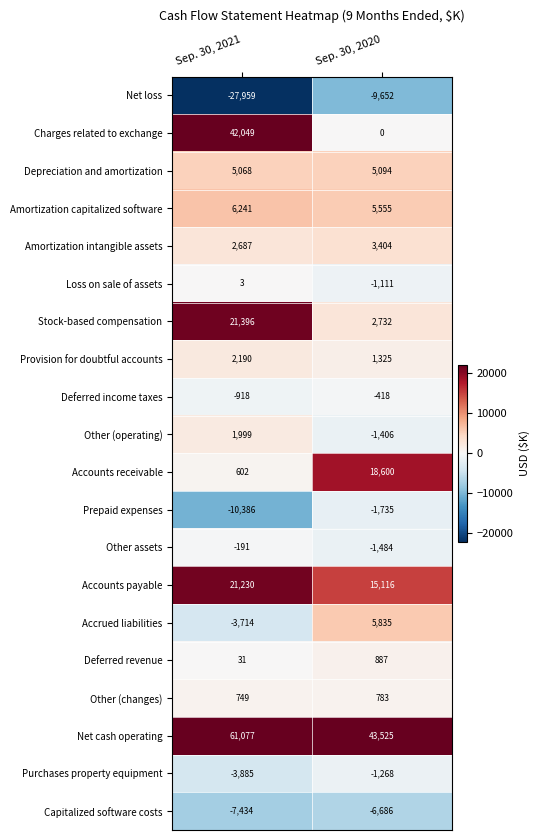

What is the sum of the Depreciation and amortization values at Sep. 30, 2021 and Sep. 30, 2020?

10162